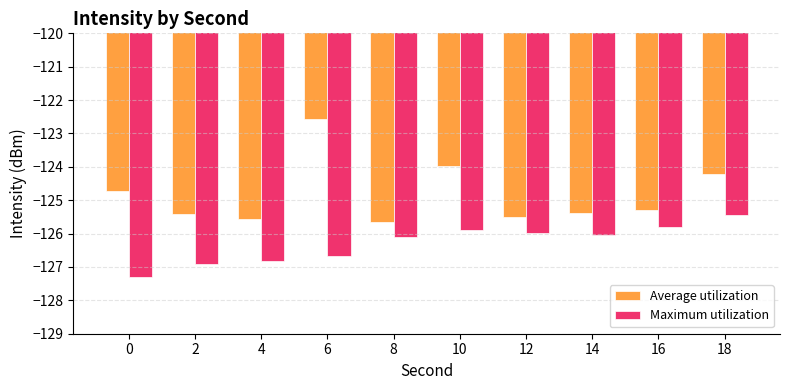

Rank the series by their maximum value, from lowest to highest.

Maximum utilization, Average utilization